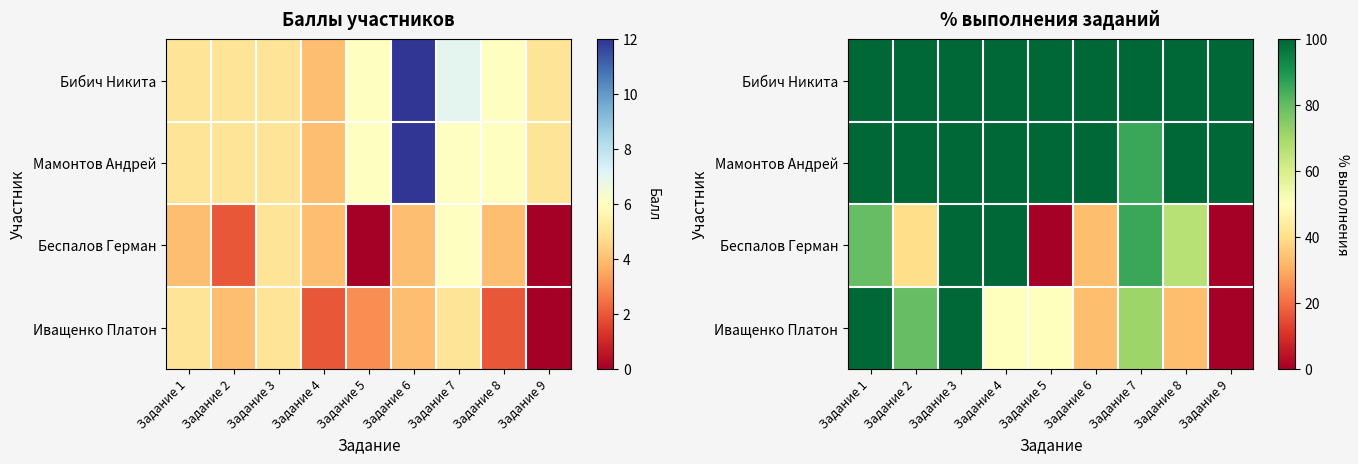

The value of Беспалов Герман at Задание 1 is 113.9. True or false?

False